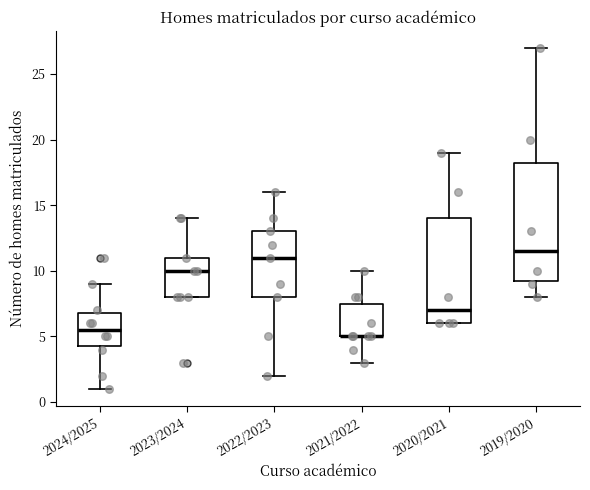

Reading left to right, read every box against the y-axis: the position of its median line, the range the box covers, and the ends of its whiskers. The values are not printed on the chart, so give them approximately, as read against the axis.

2024/2025: median 5.5, box 4.5 to 7.0, whiskers 1.0 to 9.0
2023/2024: median 10.0, box 8.0 to 11.0, whiskers 8.0 to 14.0
2022/2023: median 11.0, box 8.0 to 13.0, whiskers 2.0 to 16.0
2021/2022: median 5.0 (drawn on the box's lower edge), box 5.0 to 7.5, whiskers 3.0 to 10.0
2020/2021: median 7.0, box 6.0 to 14.0, whiskers 6.0 to 19.0
2019/2020: median 11.5, box 9.5 to 18.5, whiskers 8.0 to 27.0